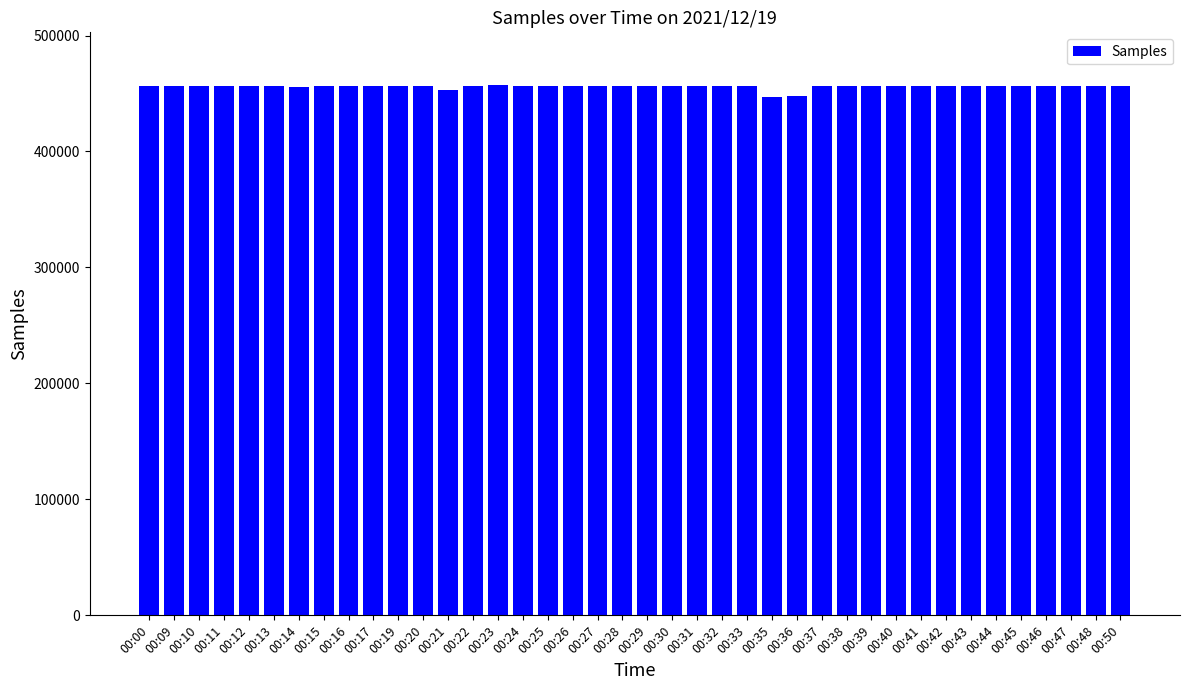

What is the smallest value displayed?

447375